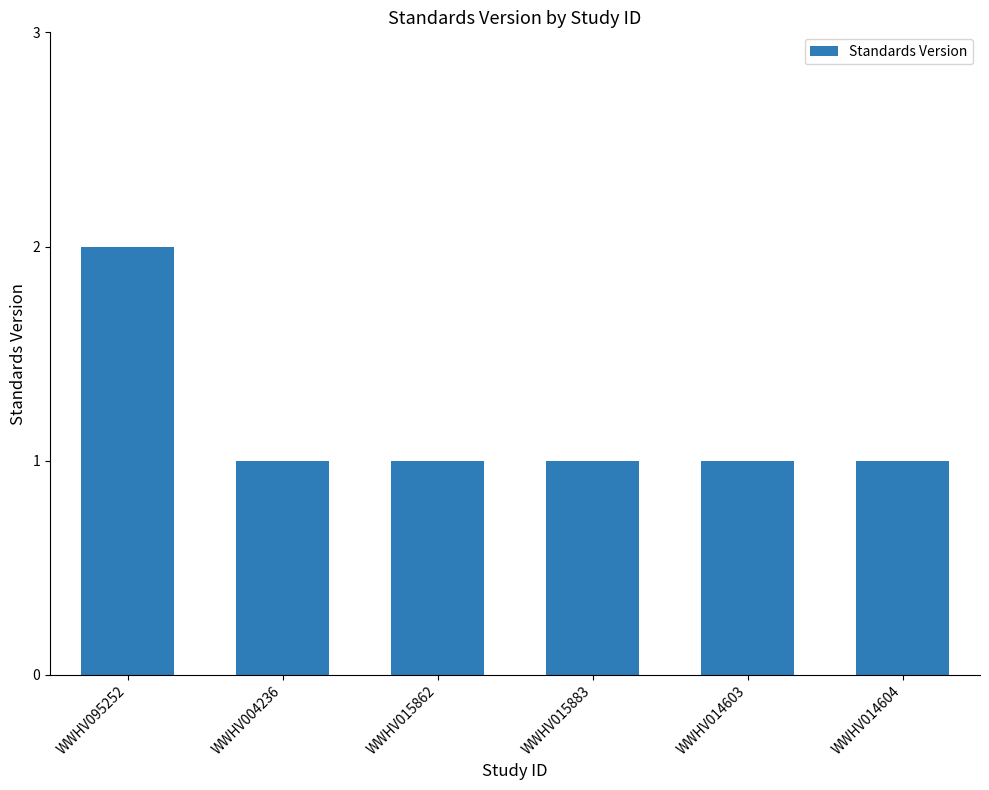

Is it true that the value at WWHV015883 is 1?

True